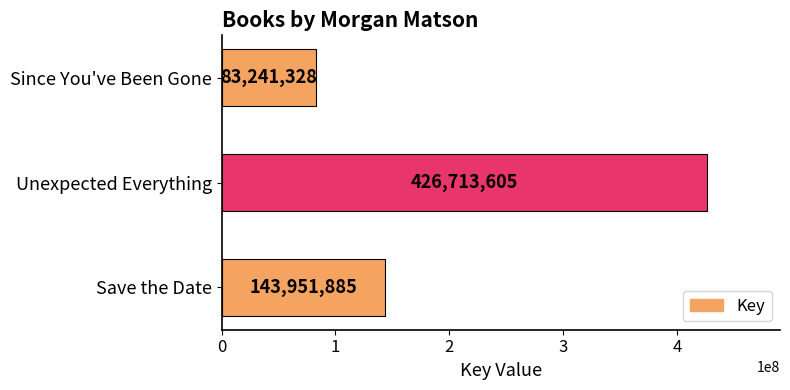

How many data points does each series have?

3